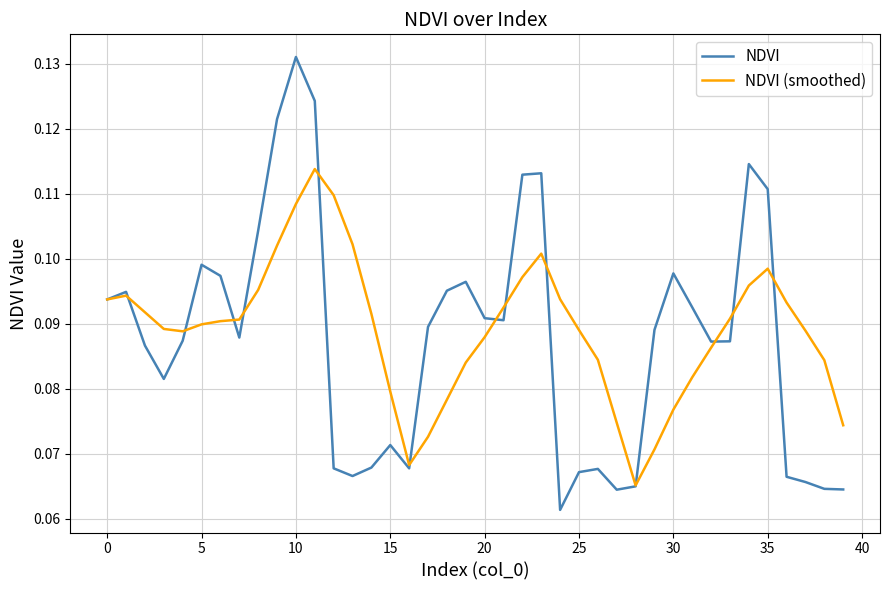

Which series has the largest range (max minus min)?

NDVI